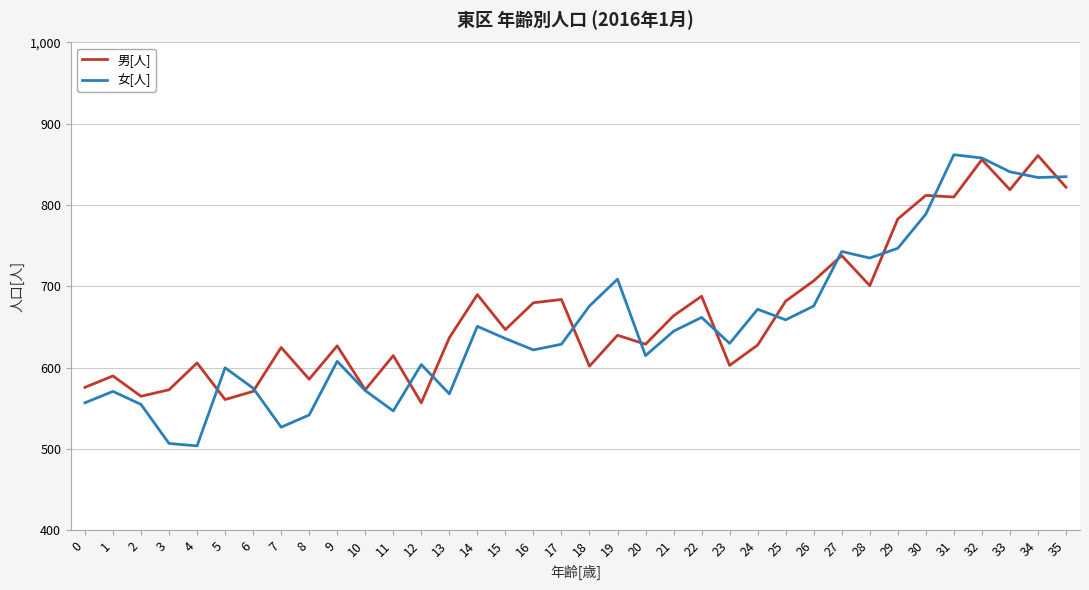

The 男[人] series shows 1104 at 35. True or false?

False